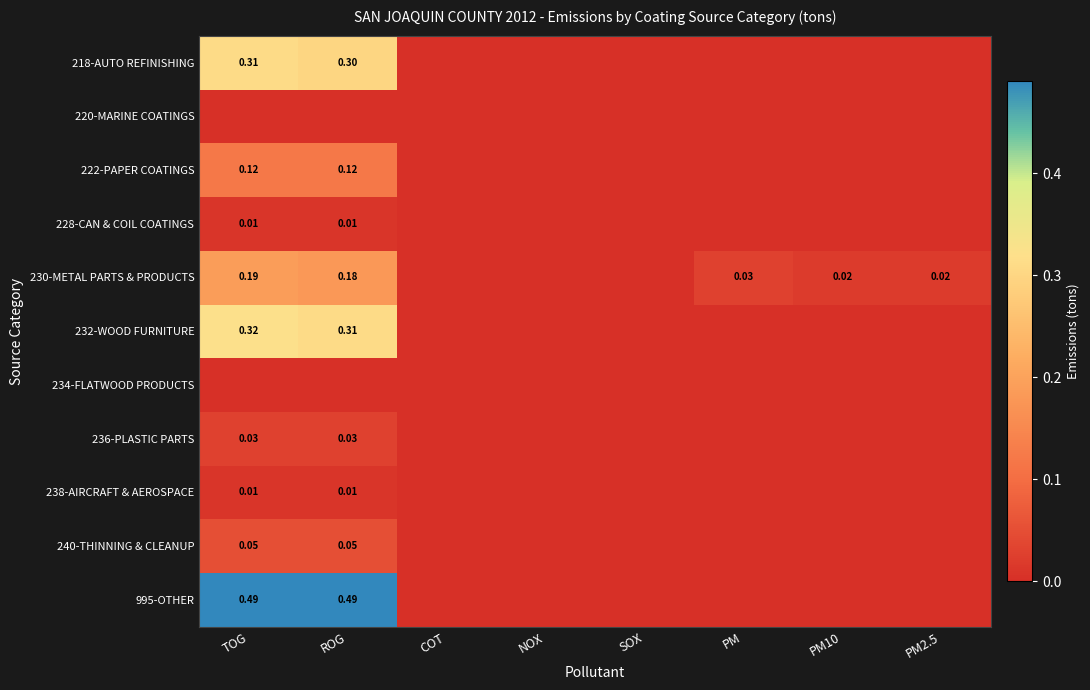

At which category is the sum across all series the highest?

TOG